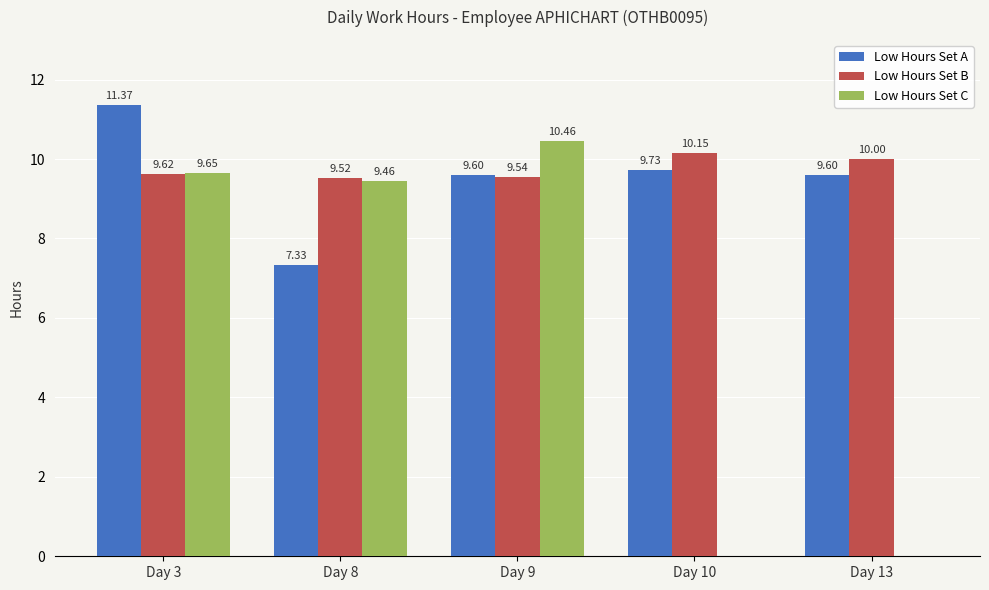

The Low Hours Set C series shows 9.7 at Day 3. True or false?

True